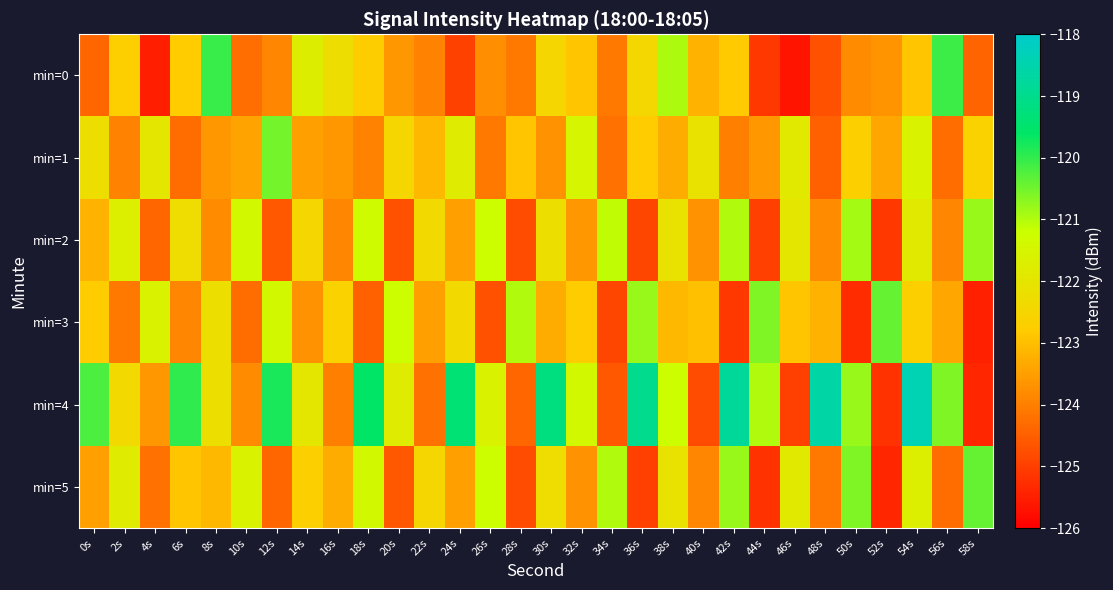

List the series in order of their peak value, highest first.

min=4, min=0, min=3, min=5, min=1, min=2